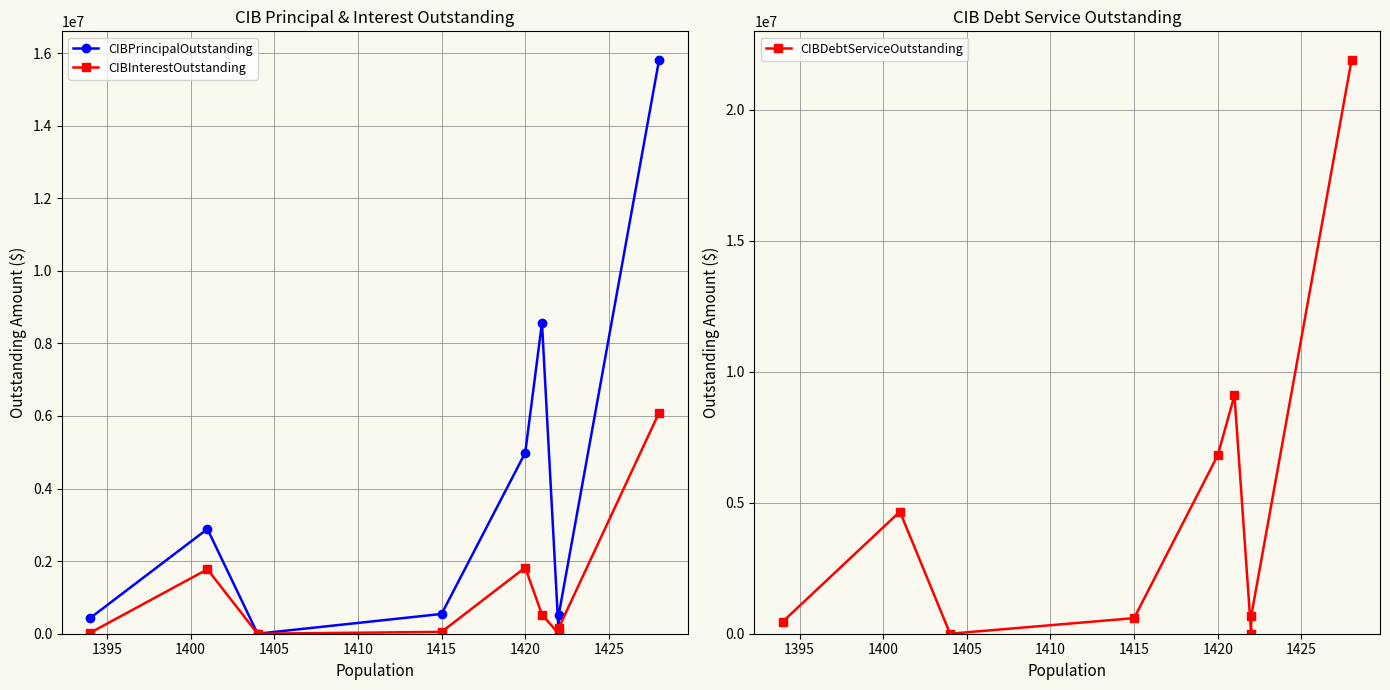

Is it true that CIBInterestOutstanding equals 2507235.6 at 1400?

False